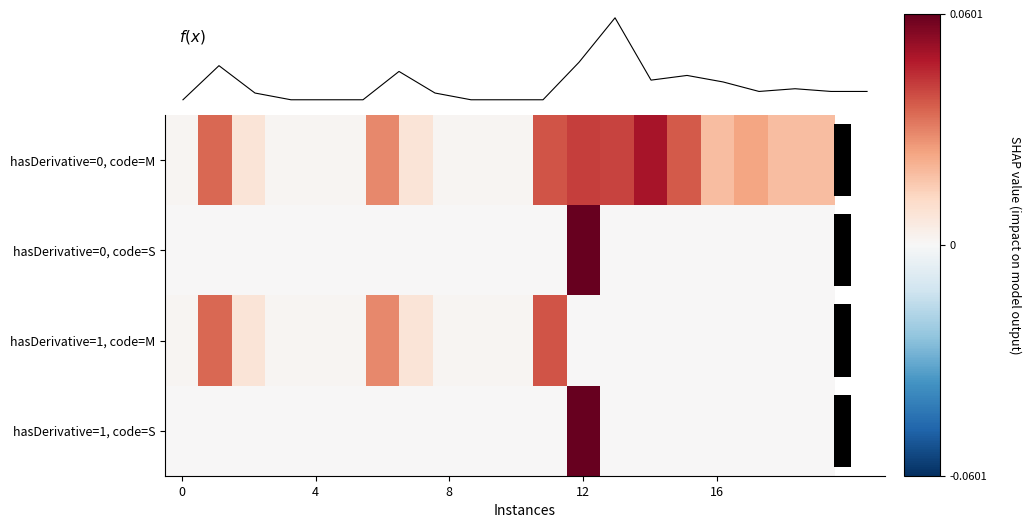

Which series has the largest range (max minus min)?

f(x)